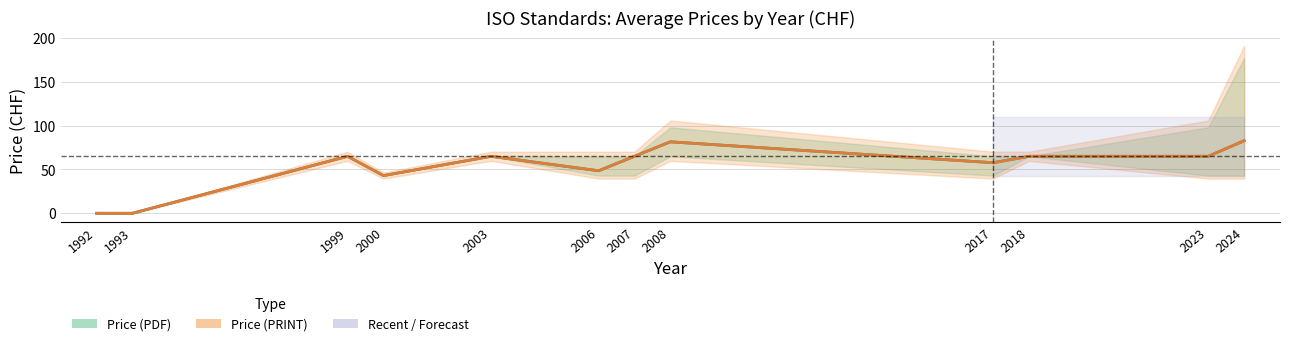

Where is the first local minimum for Price (PDF)?

2000